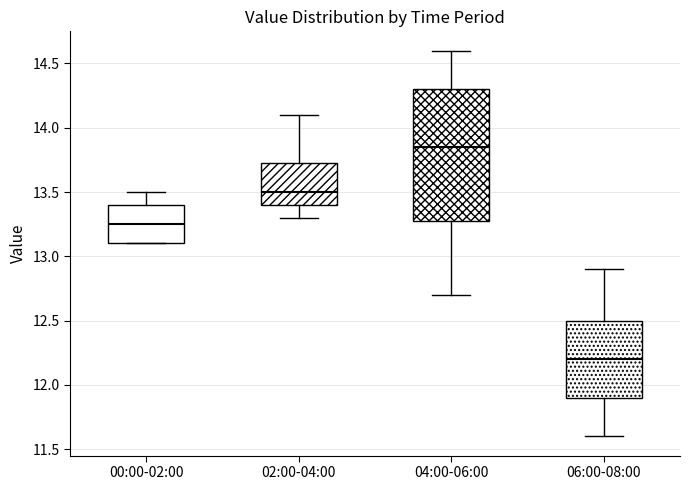

Where does the upper whisker of the box for 04:00-06:00 end on the y-axis? The values are not printed on the chart, so give them approximately, as read against the axis.

14.60